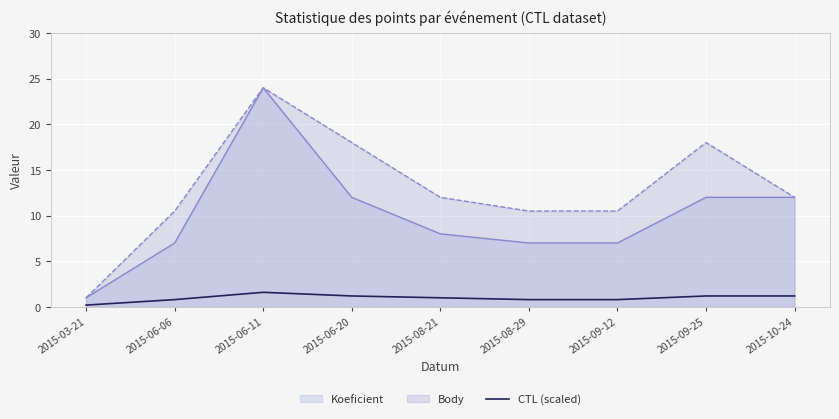

True or false: CTL (scaled) and Koeficient intersect in this chart.

False